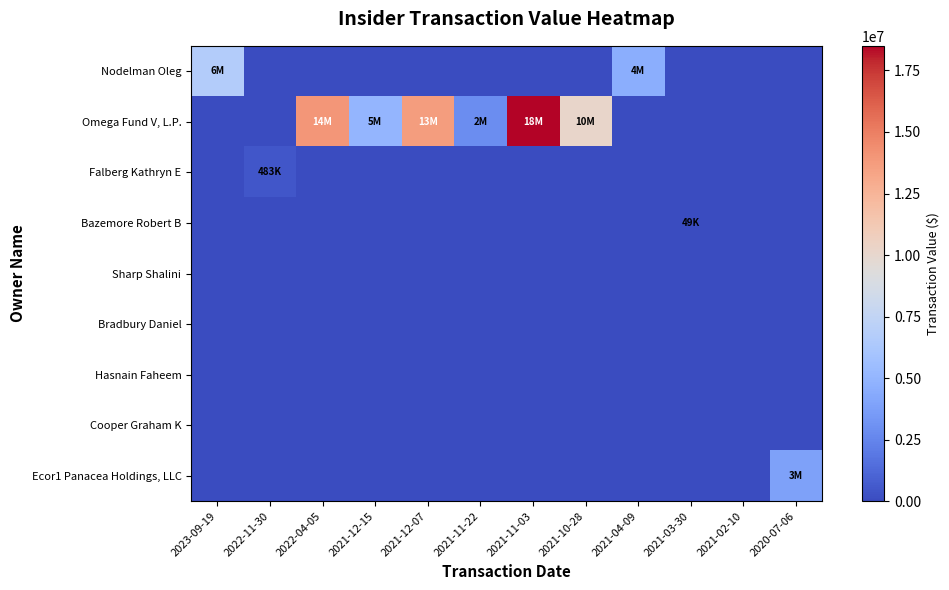

Which series has the largest total across all categories?

Omega Fund V, L.P.